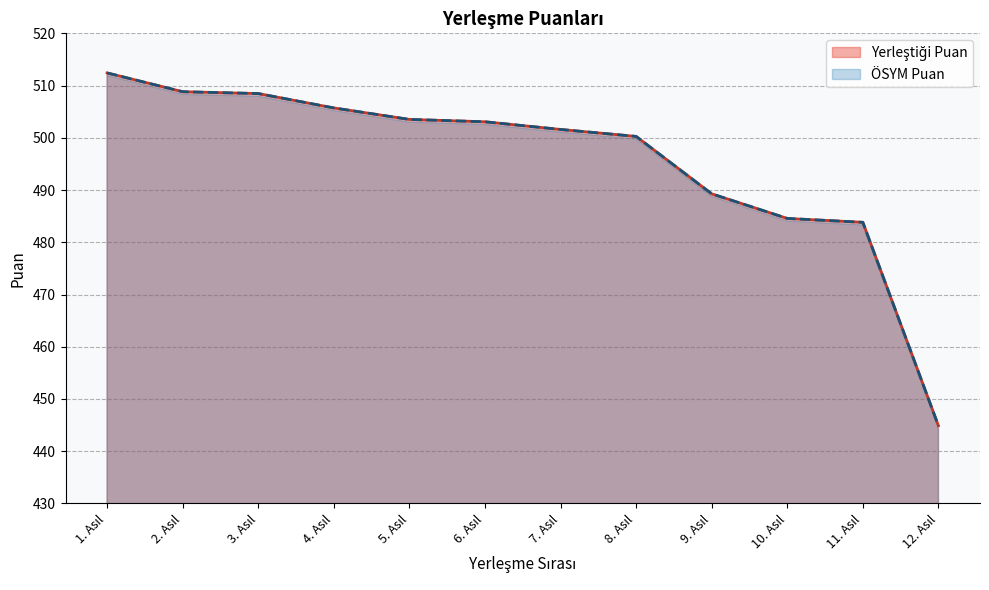

What value does the ÖSYM Puan series have at 1. Asıl?

512.4